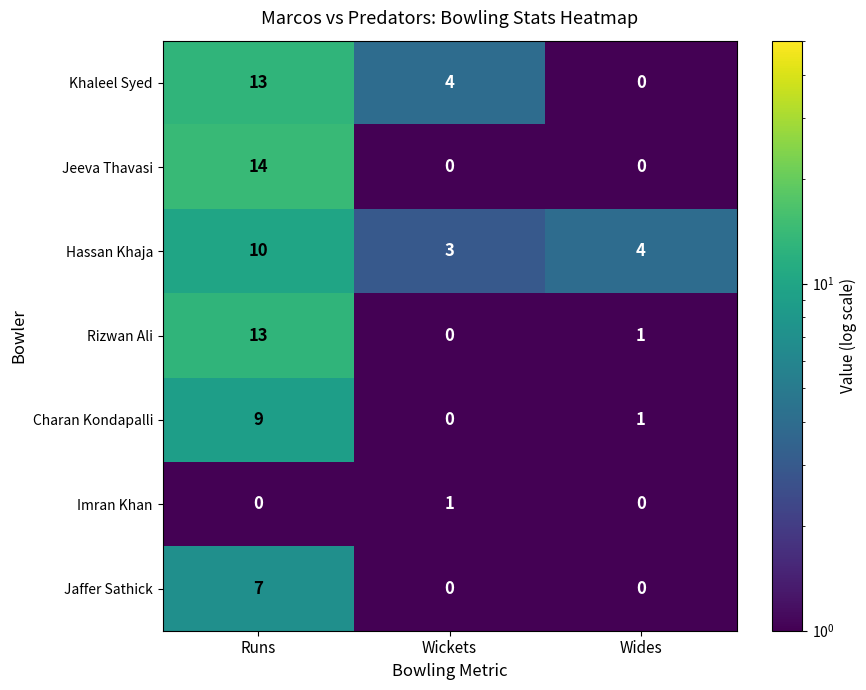

At which category is the sum across all series the highest?

Runs